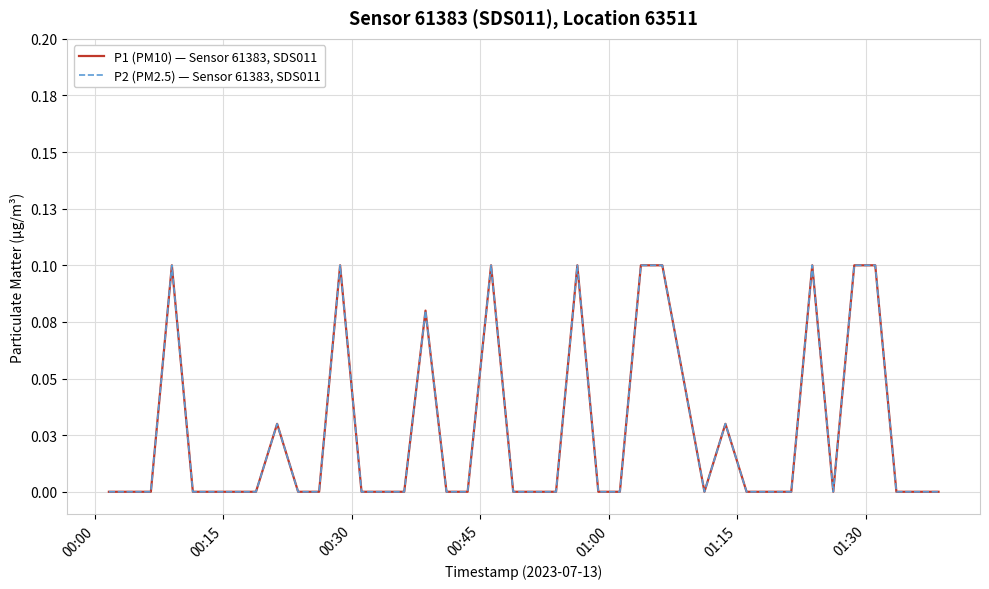

What is the difference between the maximum and minimum values in the P2 (PM2.5) — Sensor 61383, SDS011 series?

0.1